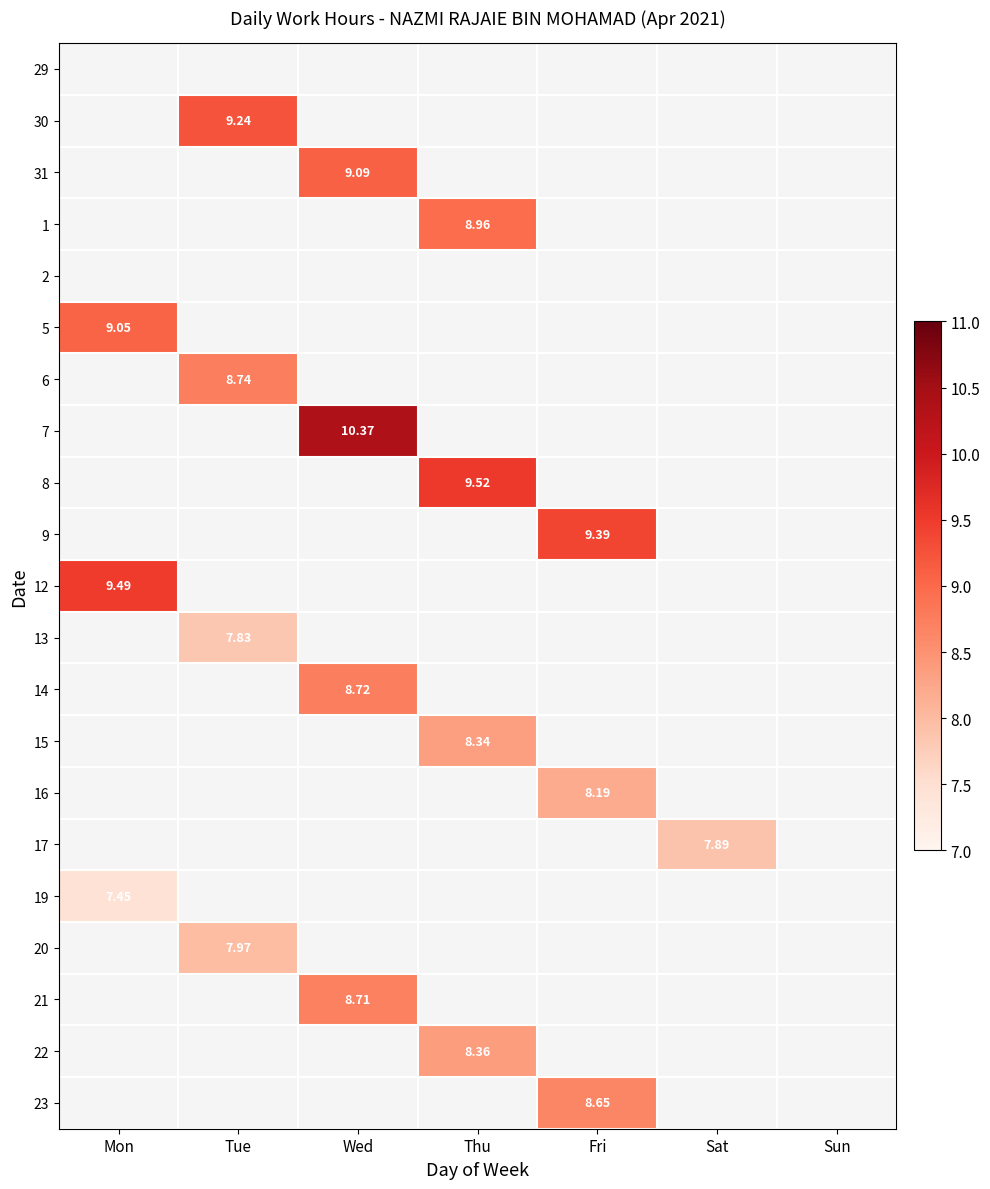

At which label does 19 reach its peak?

Mon